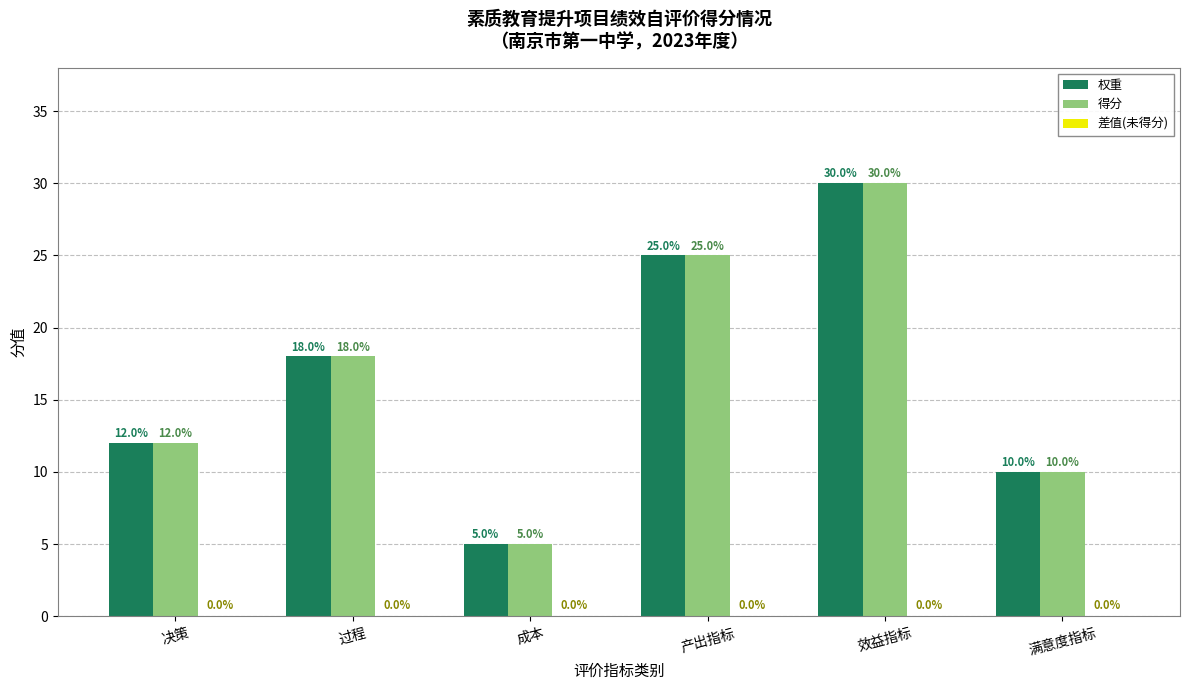

At which label is 得分 closest to 17?

过程